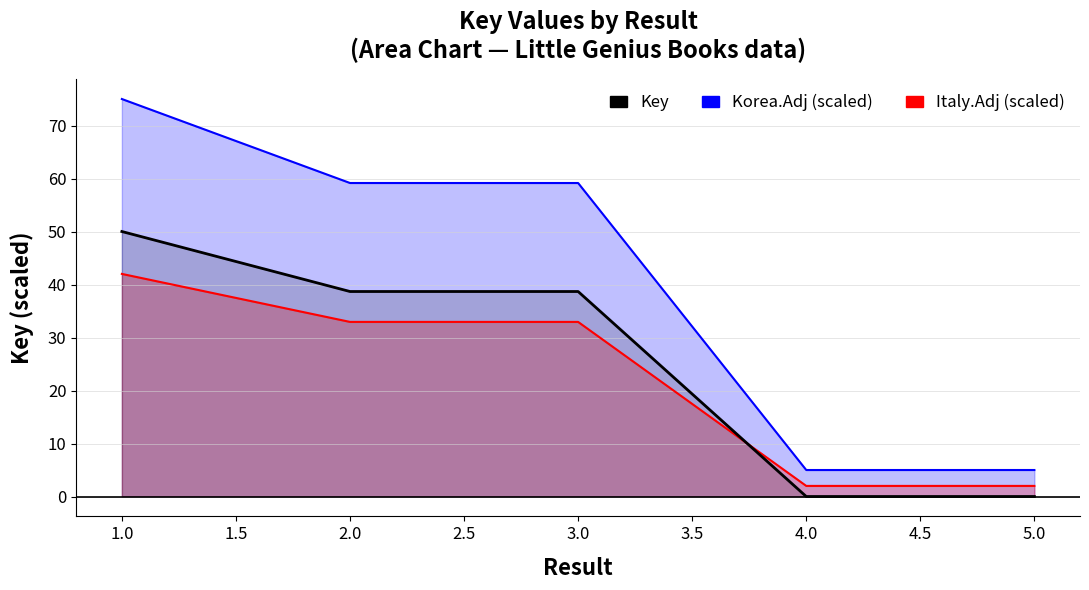

Is it true that Italy.Adj equals 2.9 at 5.0?

False